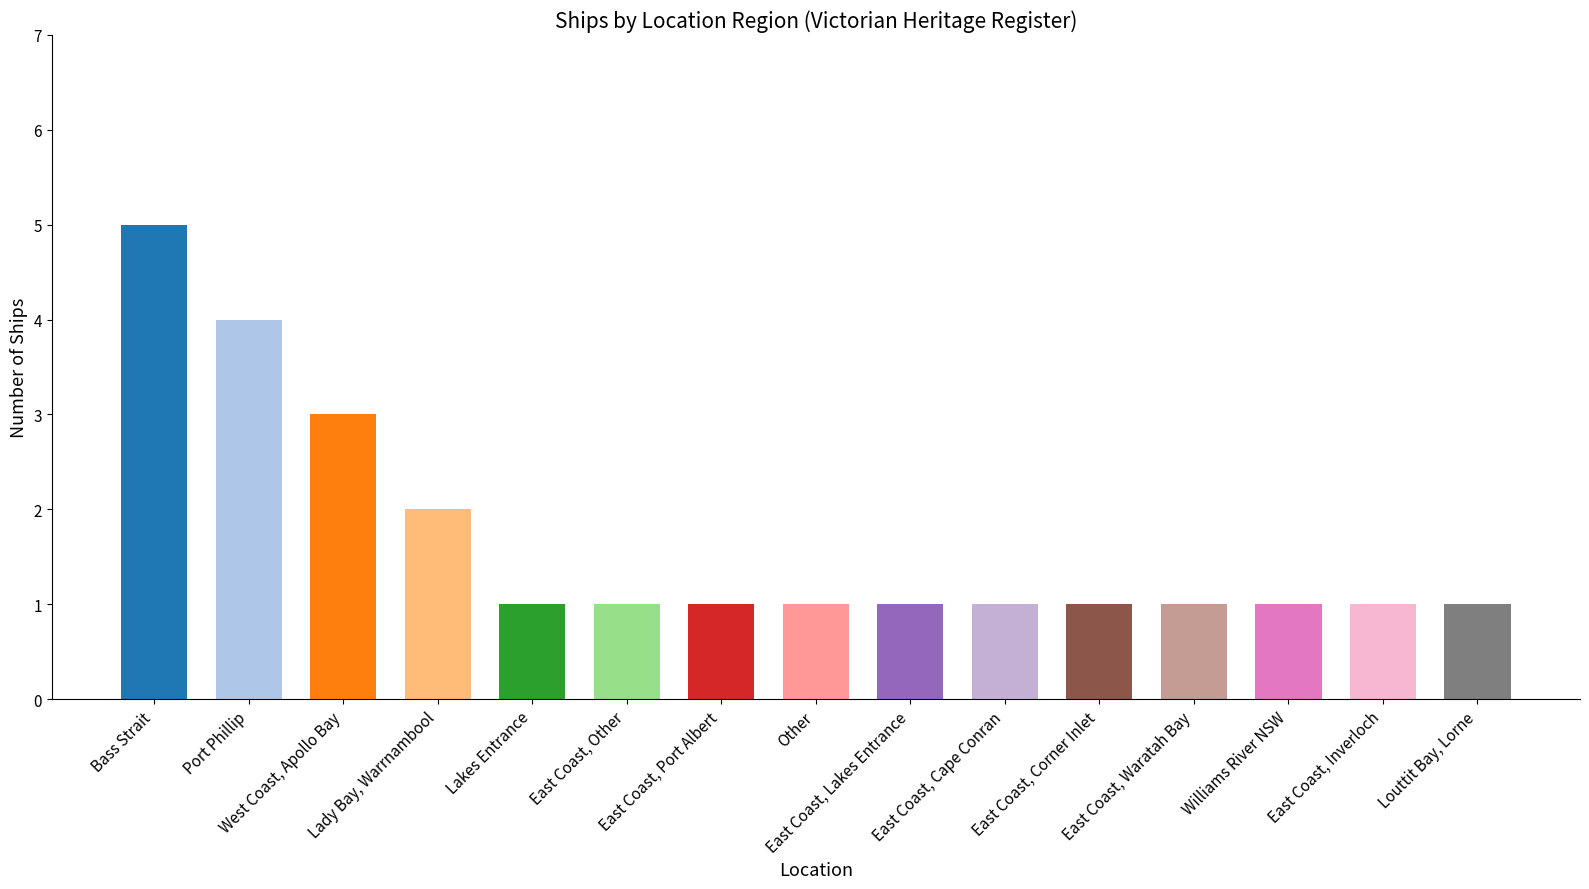

What is the value of the 12th bar from the left?

1